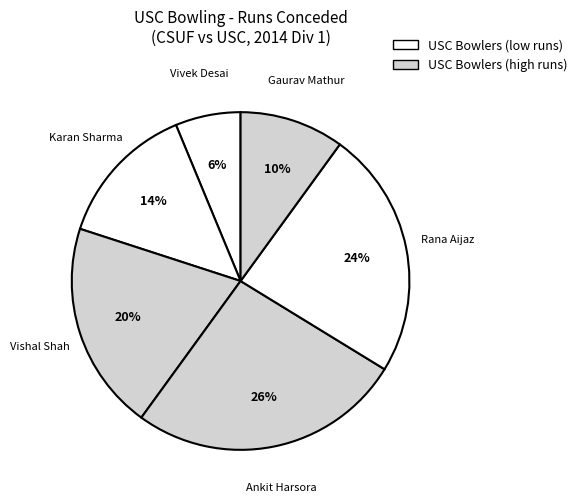

What is the ratio of the value at Ankit Harsora to the value at Karan Sharma?

1.9